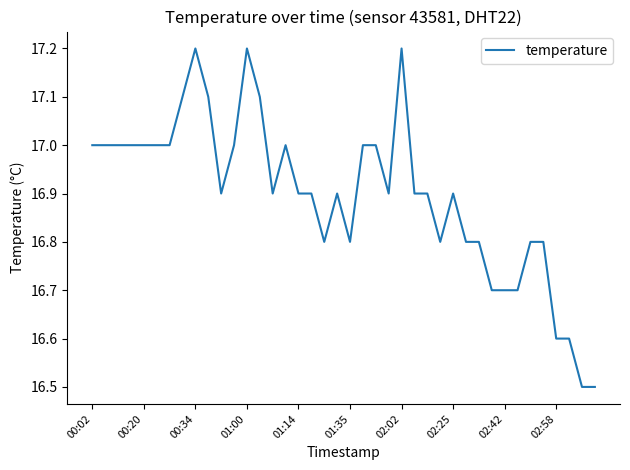

What is the minimum value shown in the chart?

16.5